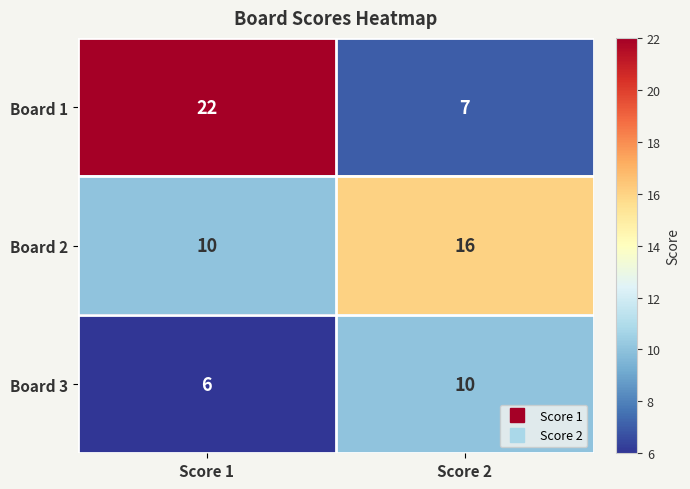

Reading left to right, transcribe all the data shown in this chart.

Board 1: 22	7
Board 2: 10	16
Board 3: 6	10